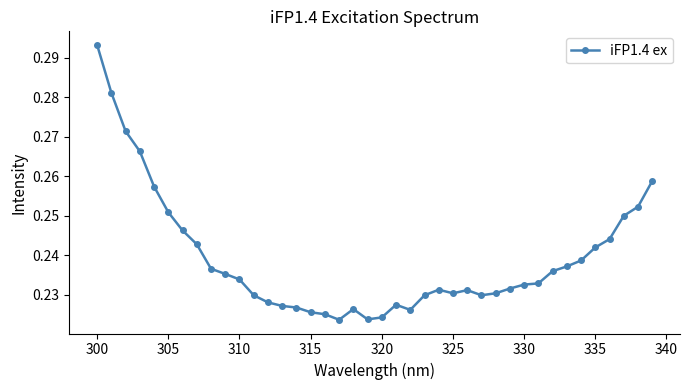

Count the values in the range 0 to 1.

40